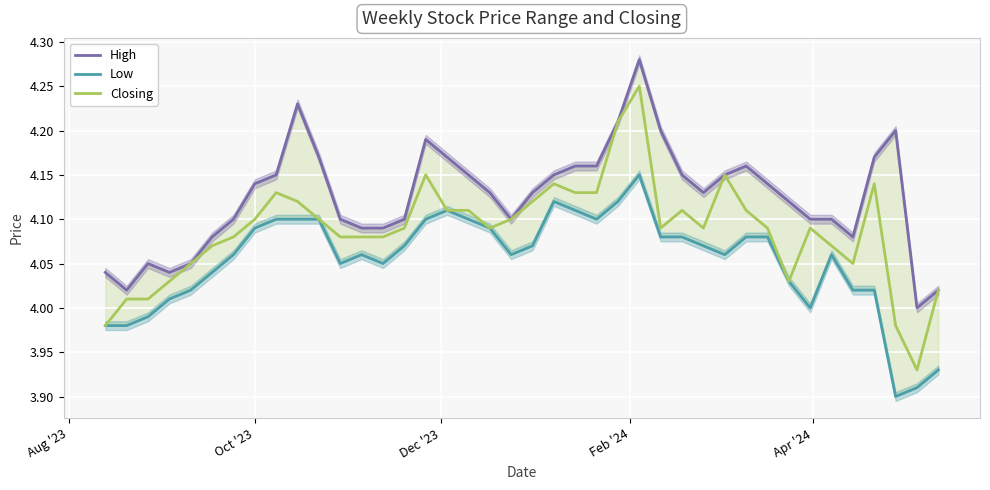

What is the value of the Low point at the 16th from the left?

4.1